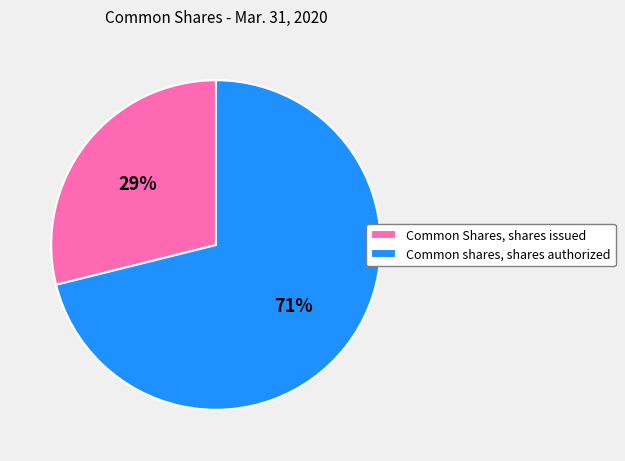

What is the smallest slice in the pie chart?

Common Shares, shares issued